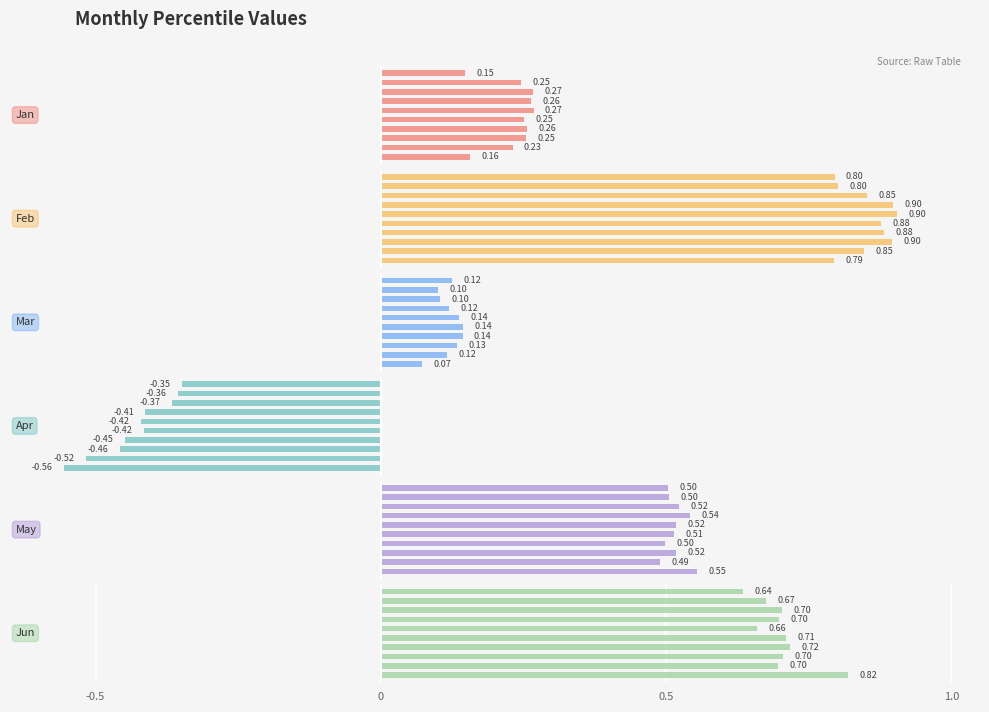

Is the value of Mar at 5 greater than the value of Feb at 5?

No